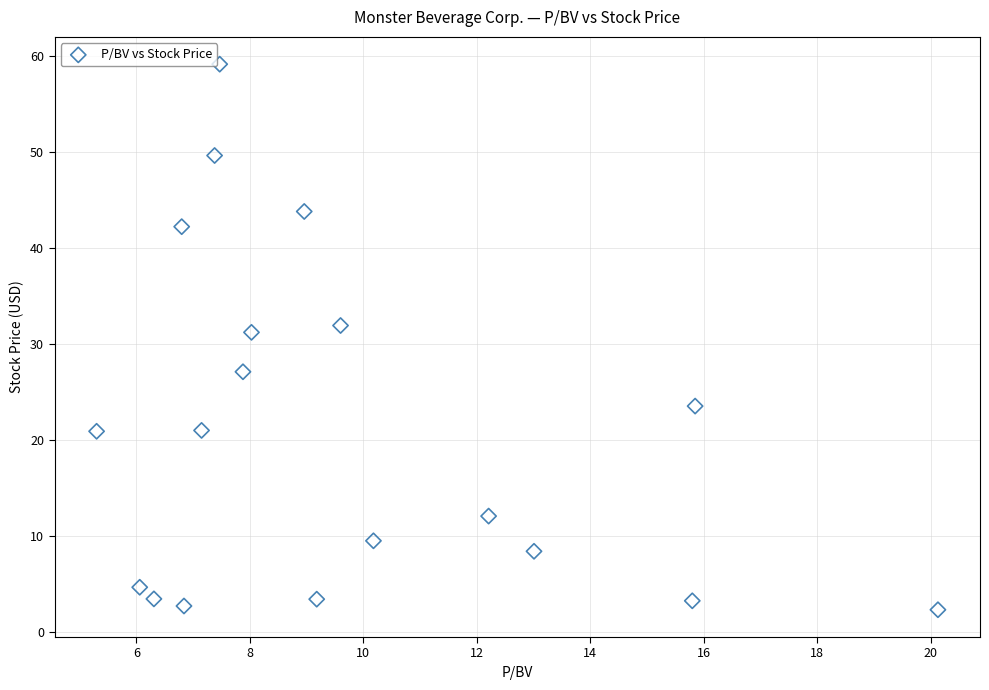

What is the range of X values (max minus min)?

14.8